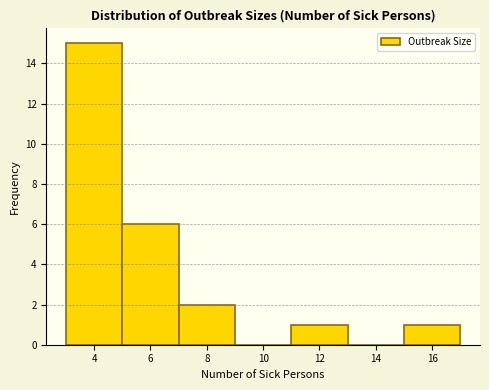

Which range on the x-axis has the tallest bar?

3 to 5